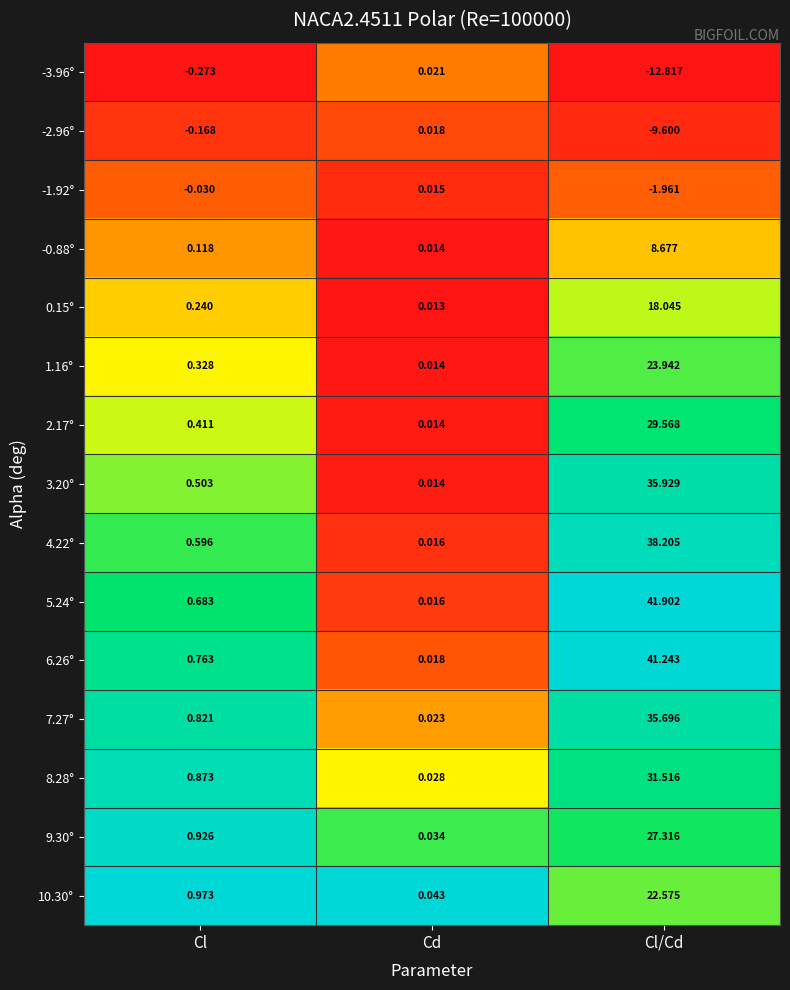

At which category is the sum across all series the highest?

Cl/Cd